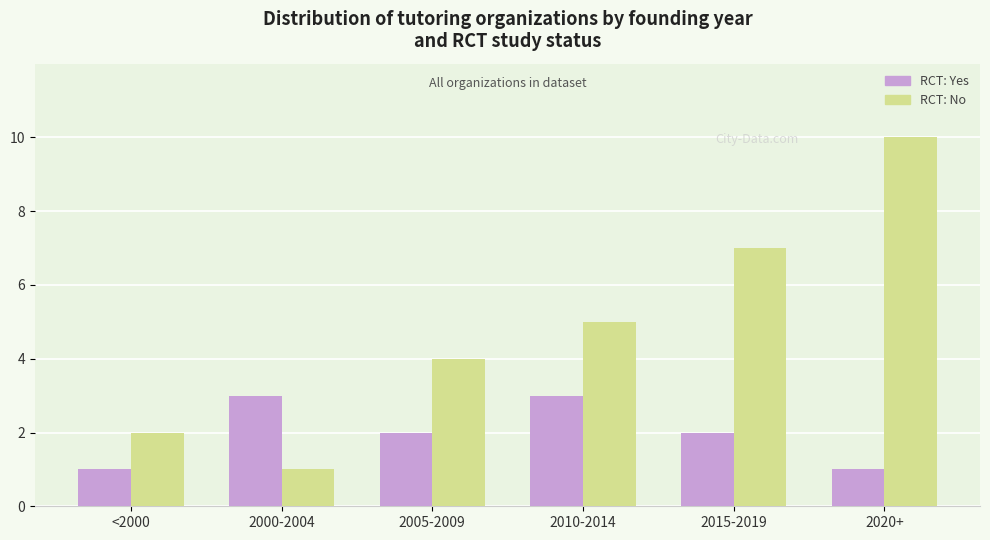

What is the difference between the highest and lowest values at 2015-2019?

5